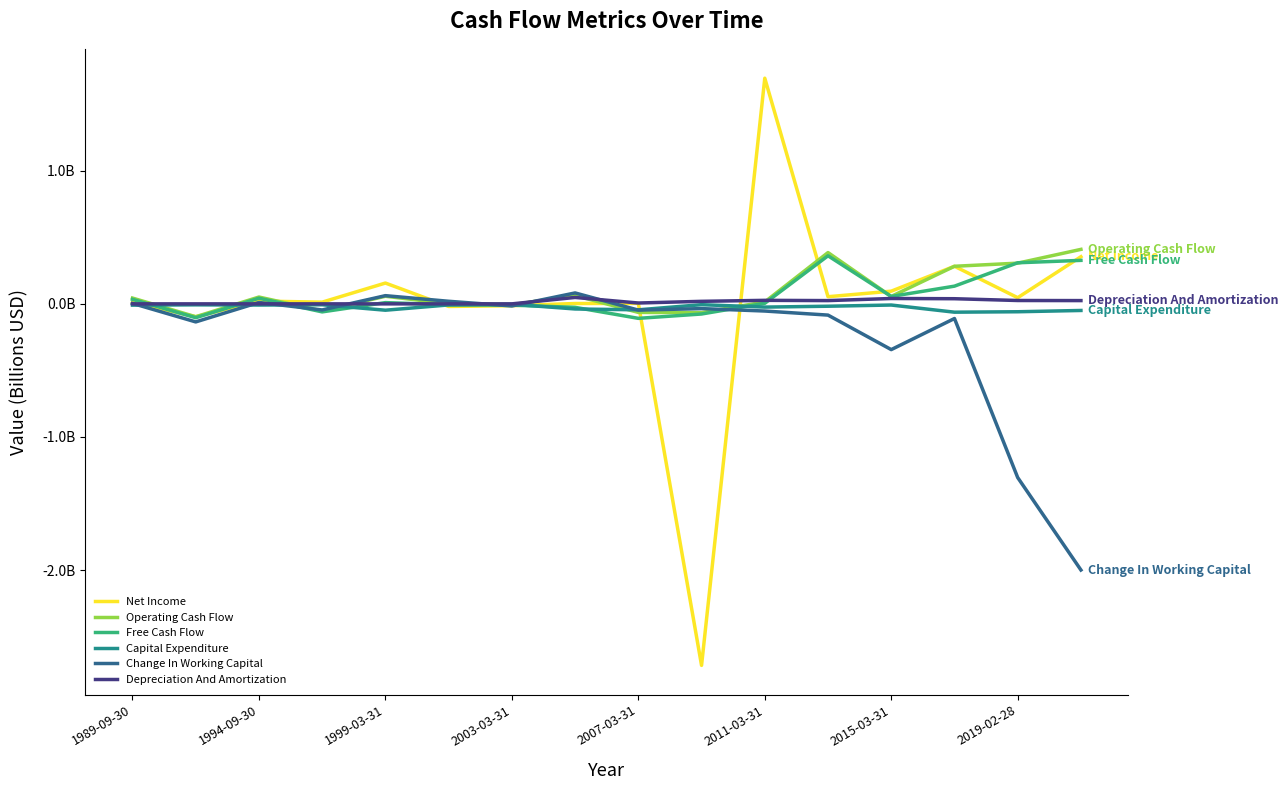

Reading left to right, extract all data points from this chart.

Net Income: 0.0	-0.1	0.0	0.0	0.2	-0.0	-0.0	0.0	0.0	-2.7	1.7	0.1	0.1	0.3	0.0	0.4
Operating Cash Flow: 0.0	-0.1	0.1	-0.1	0.1	0.0	-0.0	0.1	-0.1	-0.1	0.0	0.4	0.1	0.3	0.3	0.4
Free Cash Flow: 0.0	-0.1	0.0	-0.1	0.0	-0.0	-0.0	-0.0	-0.1	-0.1	0.0	0.4	0.1	0.1	0.3	0.3
Capital Expenditure: -0.0	-0.0	-0.0	-0.0	-0.0	-0.0	-0.0	-0.0	-0.0	-0.0	-0.0	-0.0	-0.0	-0.1	-0.1	-0.0
Change In Working Capital: 0.0	-0.1	0.0	-0.0	0.1	0.0	-0.0	0.1	-0.0	-0.0	-0.1	-0.1	-0.3	-0.1	-1.3	-2.0
Depreciation And Amortization: 0.0	0.0	0.0	0.0	0.0	0.0	0.0	0.0	0.0	0.0	0.0	0.0	0.0	0.0	0.0	0.0